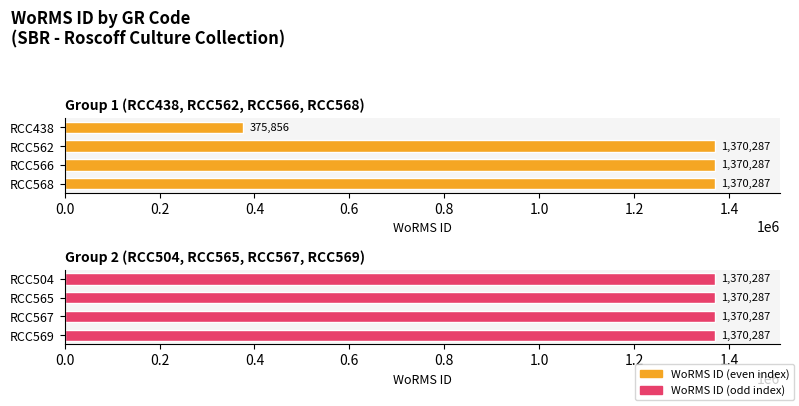

Is the value of WoRMS ID (odd index) at 0.2 greater than the value of WoRMS ID (even index) at 0.6?

No